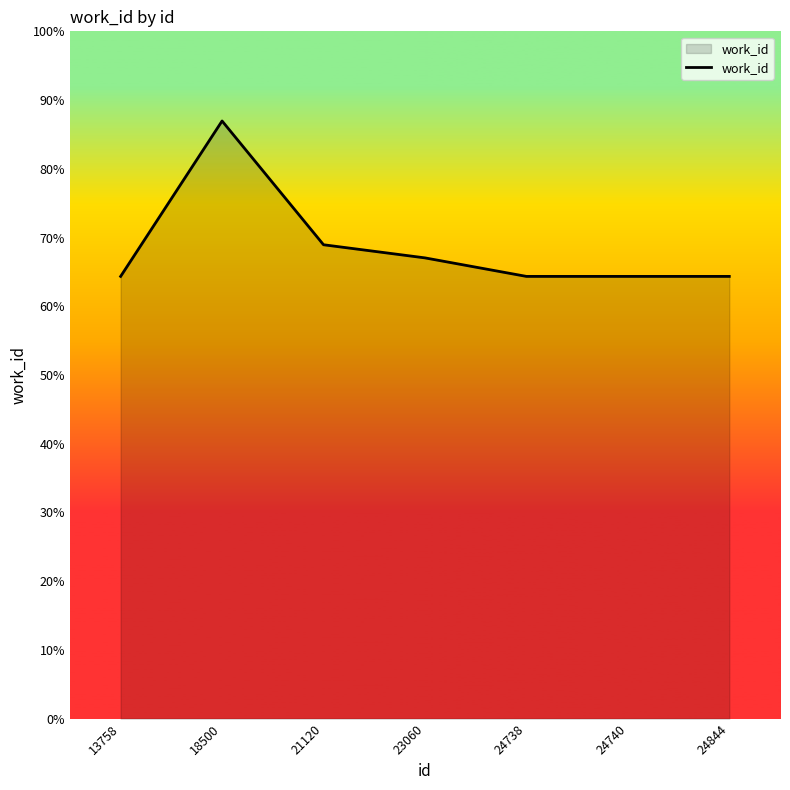

Does the chart have visible grid lines?

No